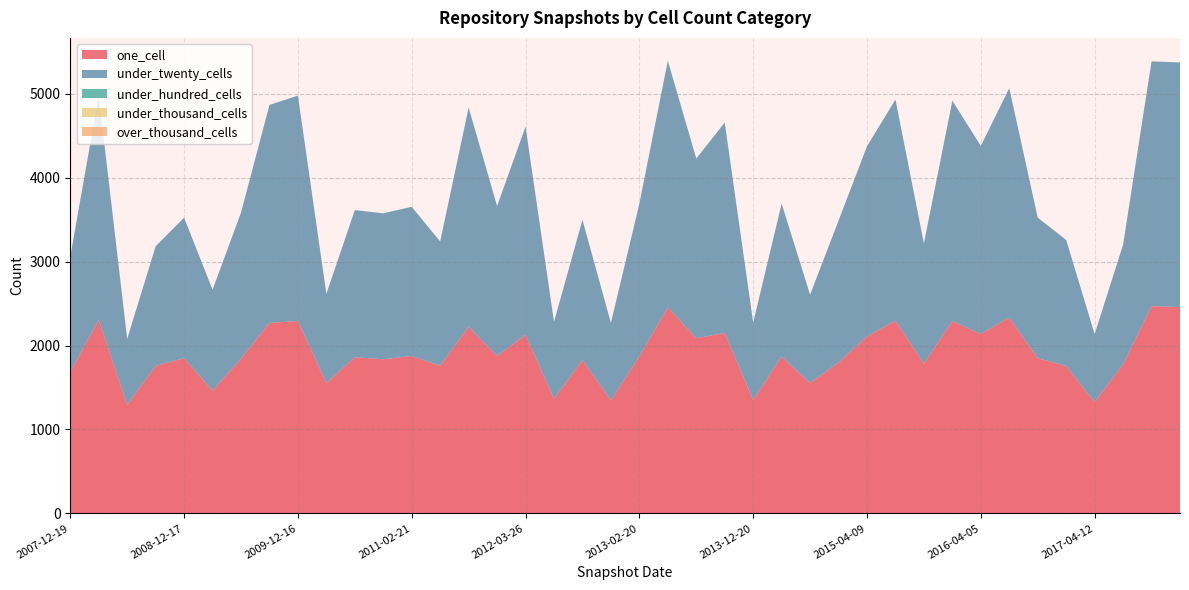

Reading right to left, what are all the values shown in this chart?

one_cell: 2458	2469	1775	1326	1756	1849	2332	2138	2291	1785	2295	2107	1797	1552	1869	1351	2149	2087	2455	1870	1348	1826	1366	2126	1876	2222	1759	1875	1836	1861	1552	2293	2269	1843	1463	1849	1758	1293	2307	1686
under_twenty_cells: 2913	2914	1426	810	1501	1674	2733	2239	2625	1431	2635	2266	1691	1053	1821	922	2507	2140	2932	1819	921	1671	916	2481	1785	2612	1480	1777	1739	1751	1064	2683	2596	1740	1201	1674	1424	786	2668	1372
under_hundred_cells: 1	1	0	0	0	0	0	0	0	0	0	0	0	0	0	0	0	0	7	0	0	0	0	0	0	0	0	0	0	0	0	1	0	0	0	0	0	0	1	0
under_thousand_cells: 0	0	0	0	0	0	0	0	0	0	0	0	0	0	0	0	0	0	0	0	0	0	0	0	0	0	0	0	0	0	0	0	0	0	0	0	0	0	0	0
over_thousand_cells: 0	0	0	0	0	0	0	0	0	0	0	0	0	0	0	0	0	0	0	0	0	0	0	0	0	0	0	0	0	0	0	0	0	0	0	0	0	0	0	0